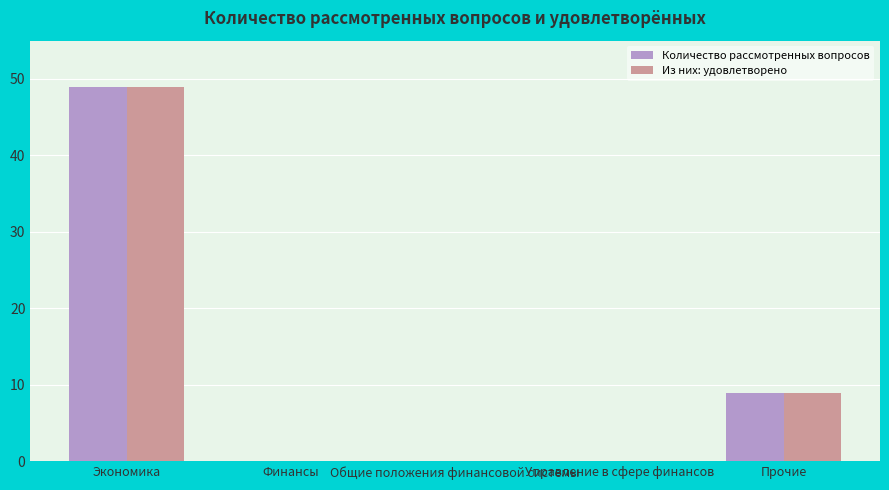

True or false: Из них: удовлетворено has a value of 0 at Управление в сфере финансов.

True